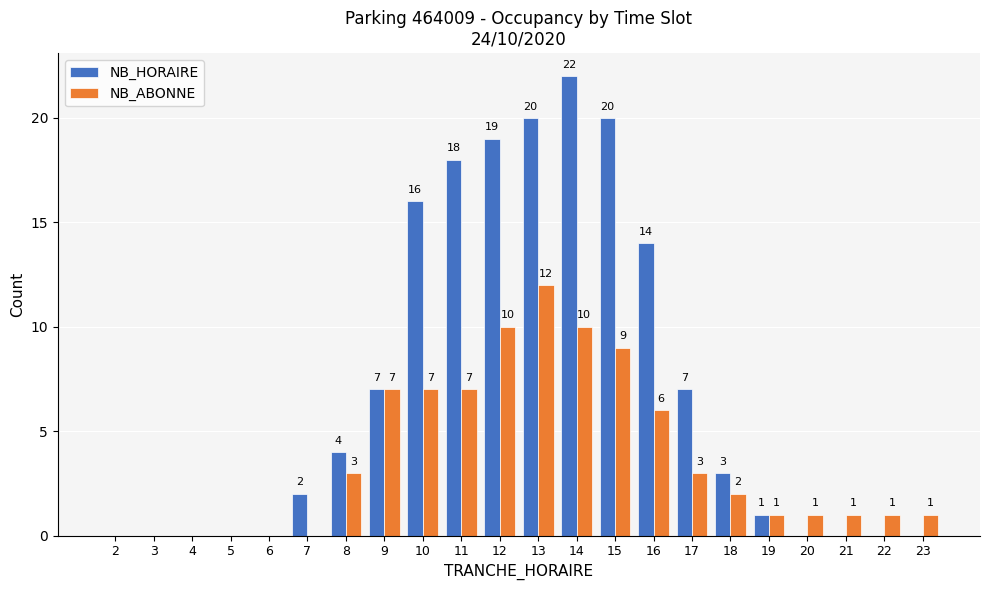

The value of NB_ABONNE at 17 is 1. True or false?

False